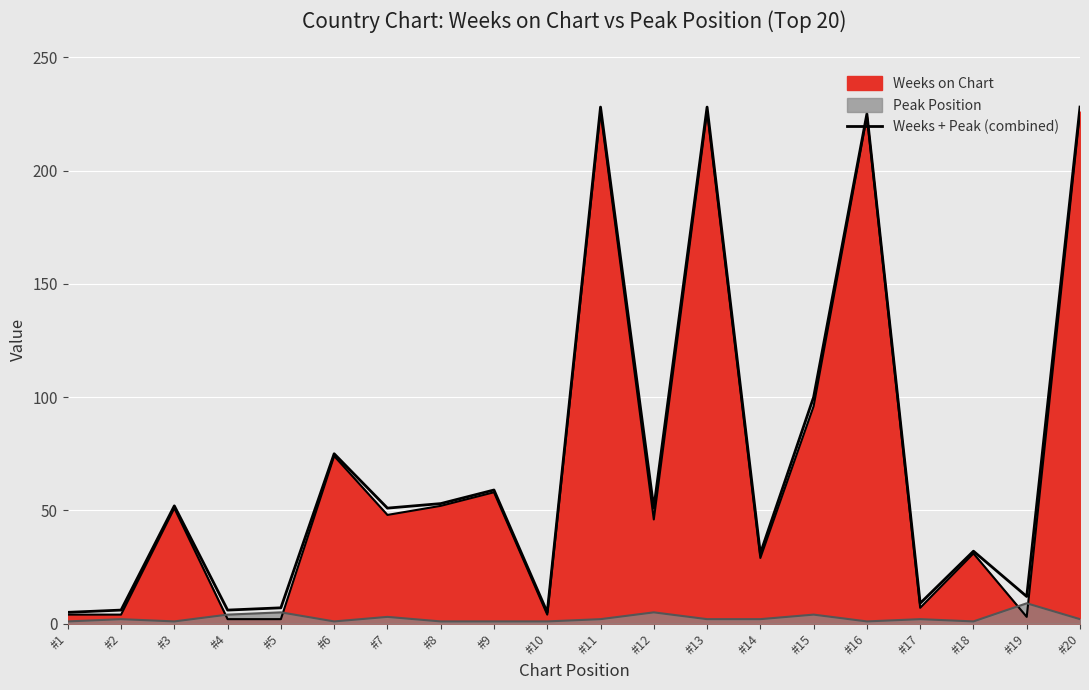

What is the difference between the maximum and second lowest values?

223